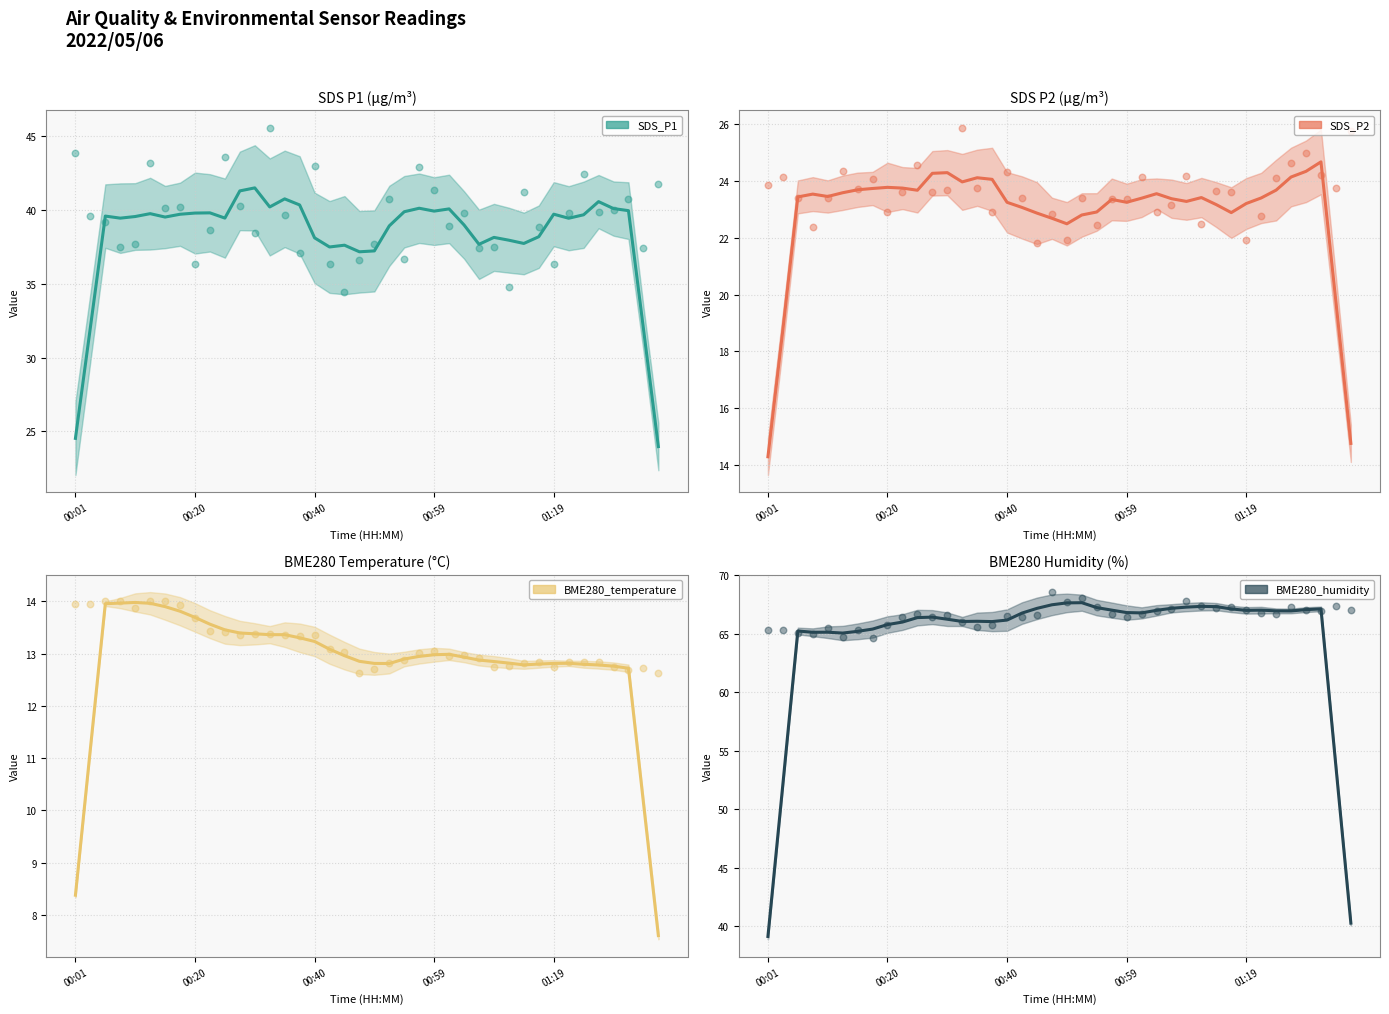

Is the value of BME280_temperature at 31 greater than the value of BME280_humidity at 27?

No